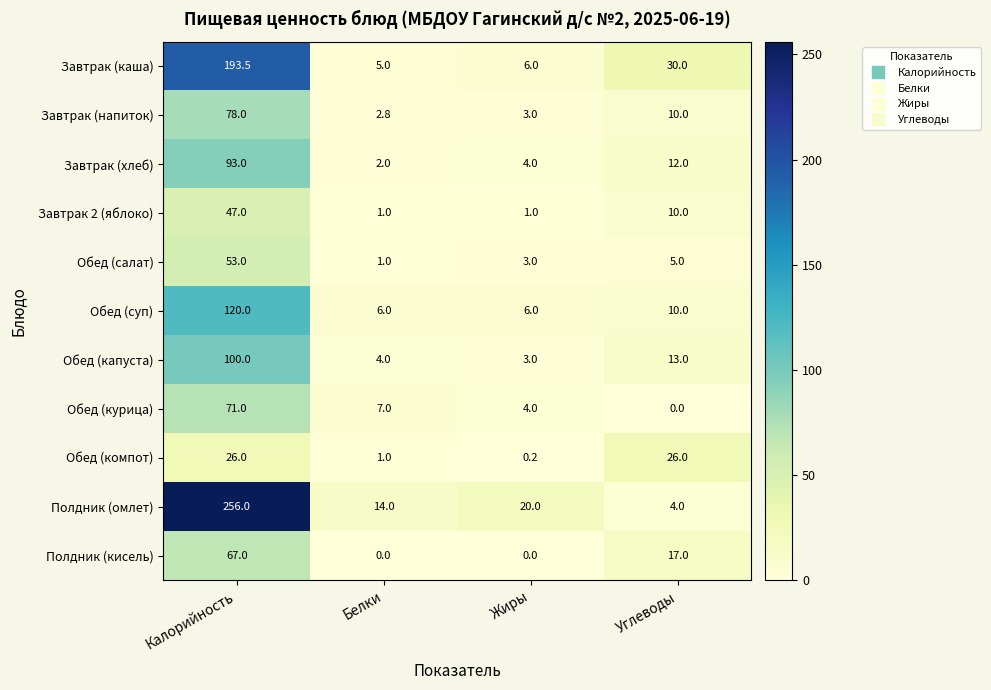

How many data points does each series have?

4